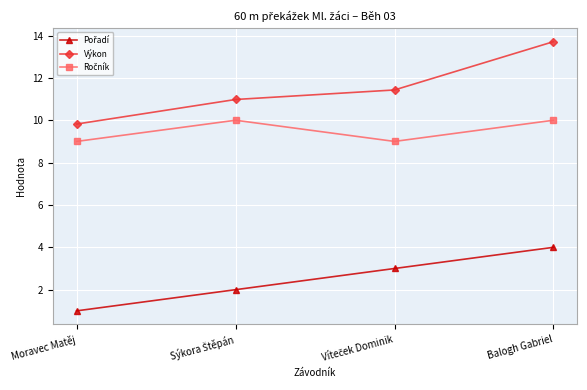

Which series has the largest total across all categories?

Výkon